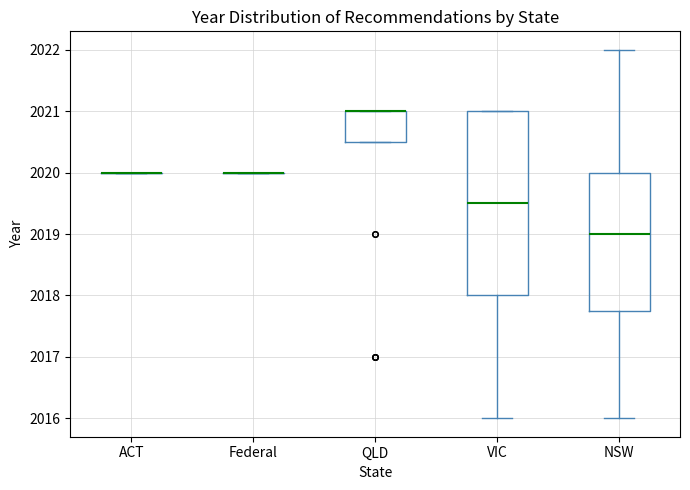

Comparing the boxes themselves (not the whiskers), which one is the tallest?

VIC